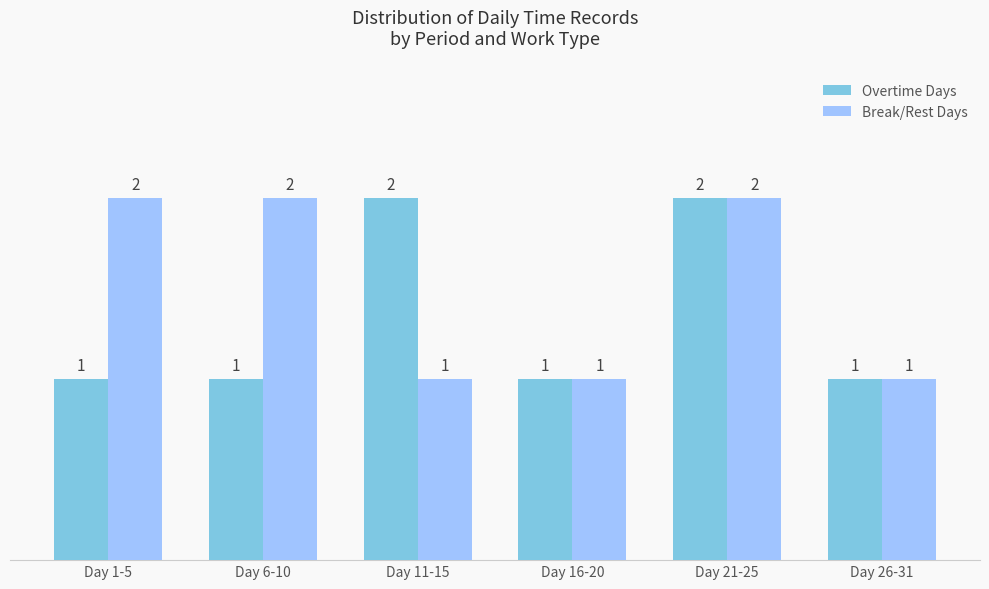

What is the lowest value of the Overtime Days series?

1